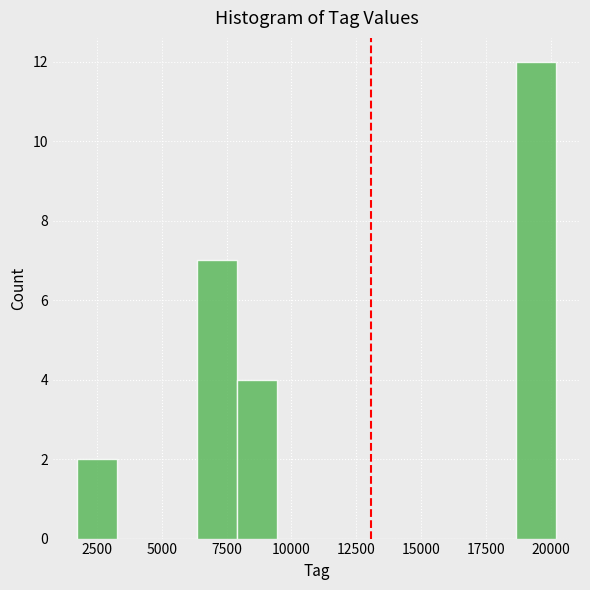

Read against the x-axis, roughly where is the centre of the tallest bar?

19500